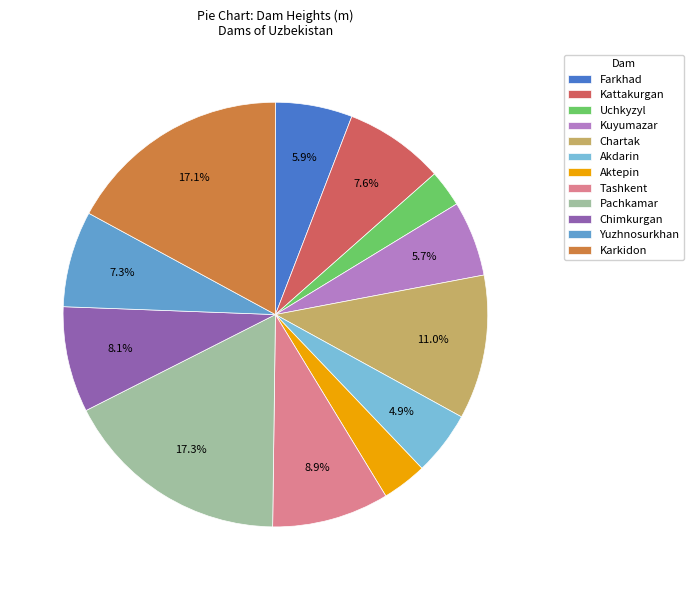

To the nearest percent, what is the difference between the largest and smallest slice percentages?

15%